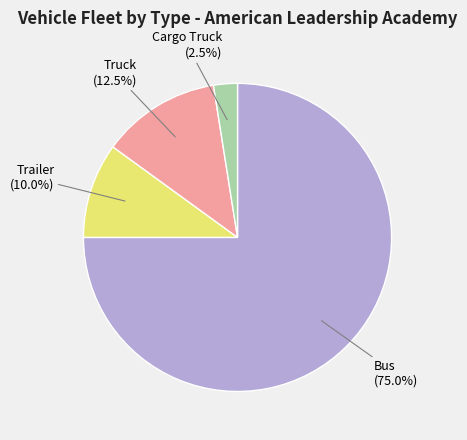

Is there any slice that represents more than half of the pie?

Yes